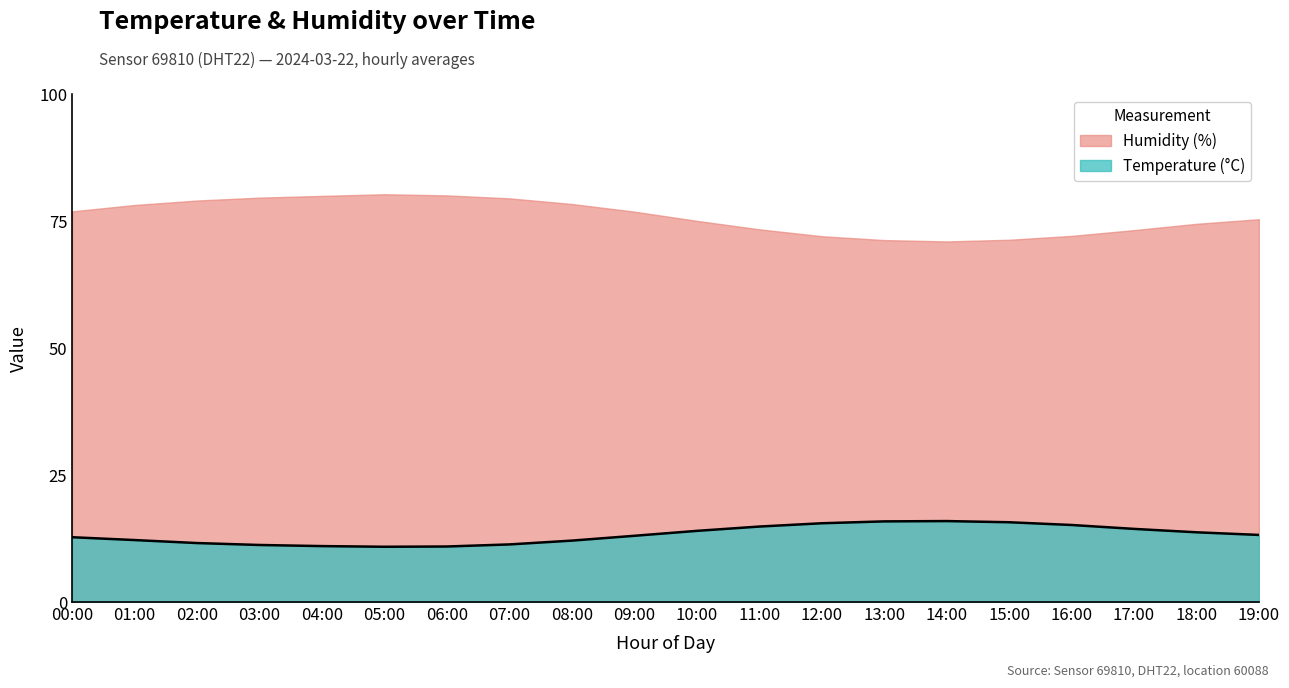

Reading left to right, extract all data points from this chart.

00:00=12.8	01:00=12.2	02:00=11.6	03:00=11.2	04:00=11.0	05:00=10.9	06:00=10.9	07:00=11.3	08:00=12.1	09:00=13.1	10:00=14.0	11:00=14.9	12:00=15.5	13:00=15.9	14:00=15.9	15:00=15.7	16:00=15.2	17:00=14.4	18:00=13.7	19:00=13.2